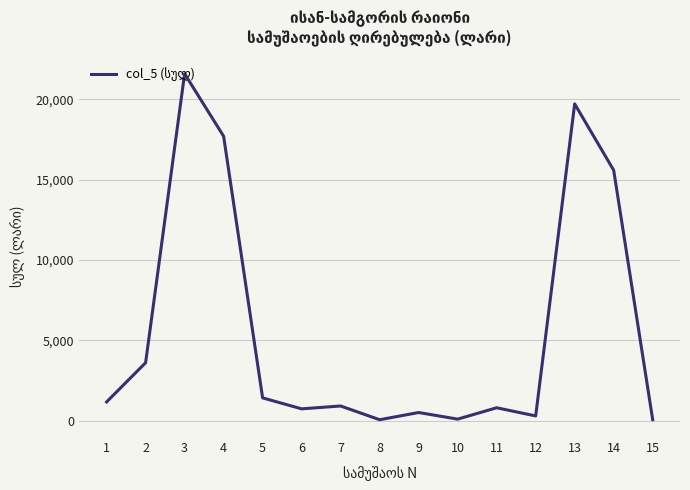

What is the change in value from 4 to 9?

-17185.2